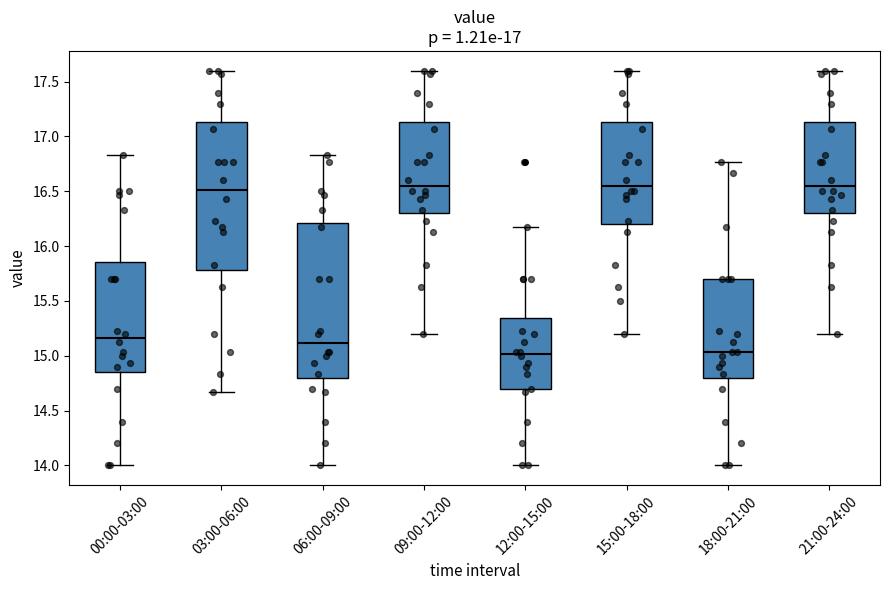

Reading left to right, read every box against the y-axis: the position of its median line, the range the box covers, and the ends of its whiskers. The values are not printed on the chart, so give them approximately, as read against the axis.

00:00-03:00: median 15.15, box 14.85 to 15.85, whiskers 14.00 to 16.85
03:00-06:00: median 16.50, box 15.80 to 17.15, whiskers 14.65 to 17.60
06:00-09:00: median 15.10, box 14.80 to 16.20, whiskers 14.00 to 16.85
09:00-12:00: median 16.55, box 16.30 to 17.15, whiskers 15.20 to 17.60
12:00-15:00: median 15.00, box 14.70 to 15.35, whiskers 14.00 to 16.15
15:00-18:00: median 16.55, box 16.20 to 17.15, whiskers 15.20 to 17.60
18:00-21:00: median 15.05, box 14.80 to 15.70, whiskers 14.00 to 16.75
21:00-24:00: median 16.55, box 16.30 to 17.15, whiskers 15.20 to 17.60